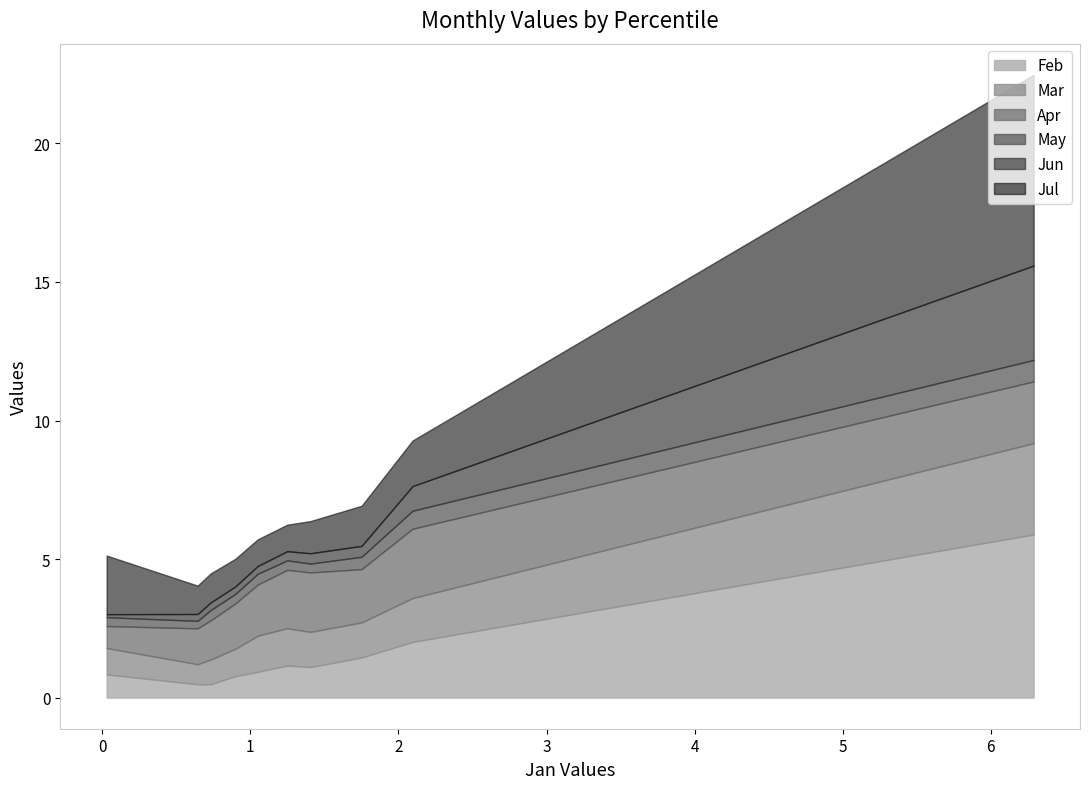

Reading left to right, extract all data points from this chart.

Feb: pct05=5.9	pct15=2.0	pct25=1.4	pct35=1.1	pct45=1.2	pct55=0.9	pct65=0.8	pct75=0.5	pct85=0.5	pct95=0.8
Mar: pct05=3.3	pct15=1.6	pct25=1.3	pct35=1.3	pct45=1.3	pct55=1.3	pct65=1.0	pct75=0.9	pct85=0.7	pct95=1.0
Apr: pct05=2.2	pct15=2.5	pct25=1.9	pct35=2.1	pct45=2.1	pct55=1.8	pct65=1.6	pct75=1.4	pct85=1.3	pct95=0.8
May: pct05=0.8	pct15=0.6	pct25=0.4	pct35=0.3	pct45=0.3	pct55=0.4	pct65=0.3	pct75=0.4	pct85=0.3	pct95=0.3
Jun: pct05=3.4	pct15=0.9	pct25=0.4	pct35=0.4	pct45=0.3	pct55=0.3	pct65=0.3	pct75=0.3	pct85=0.2	pct95=0.1
Jul: pct05=6.9	pct15=1.6	pct25=1.4	pct35=1.2	pct45=1.0	pct55=1.0	pct65=1.0	pct75=1.0	pct85=1.0	pct95=2.1